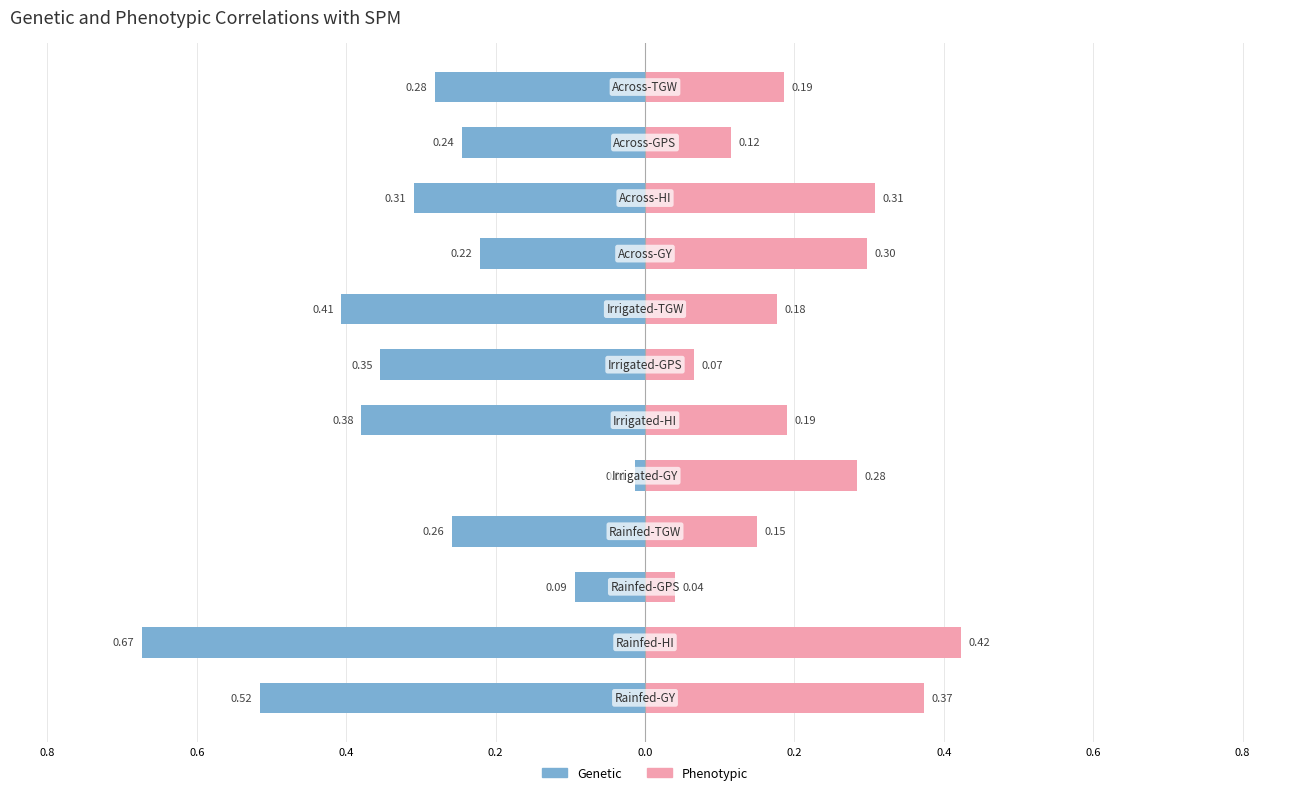

What is the maximum value for Phenotypic?

0.4